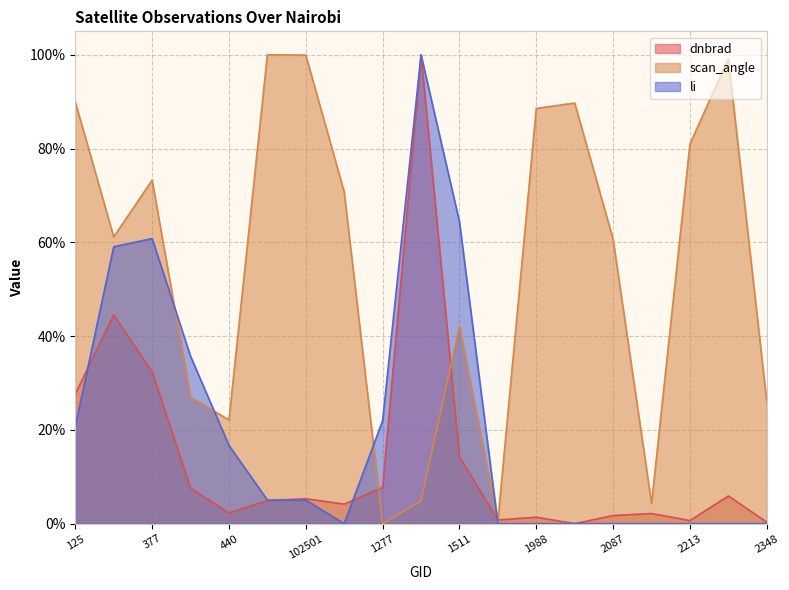

What is the maximum value for li?

100.0